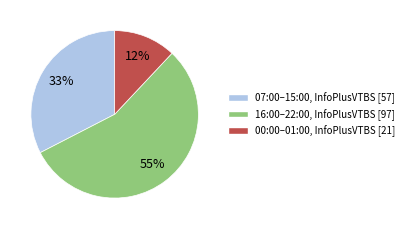

Does any single category account for the majority?

Yes